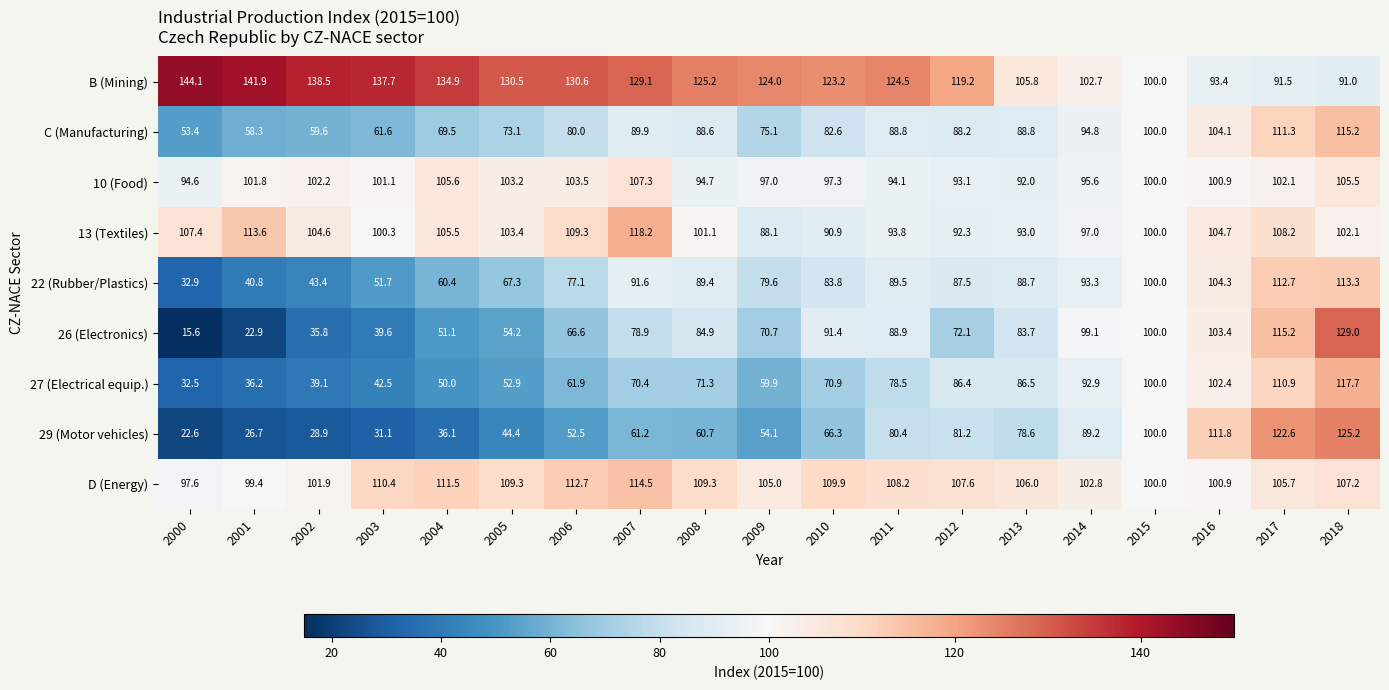

At which label is B (Mining) closest to 117?

2012